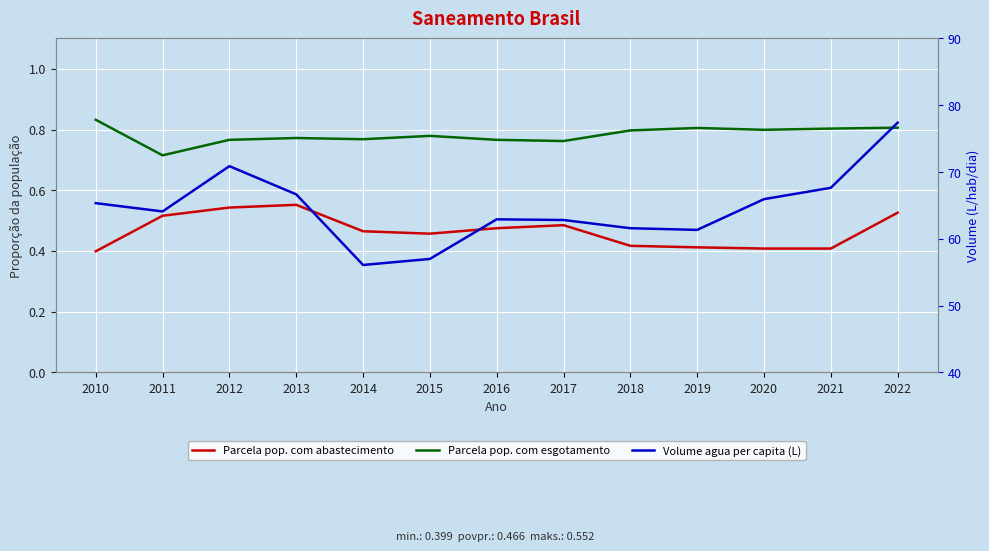

How many interior local peaks does the Volume agua per capita (L) series have?

2